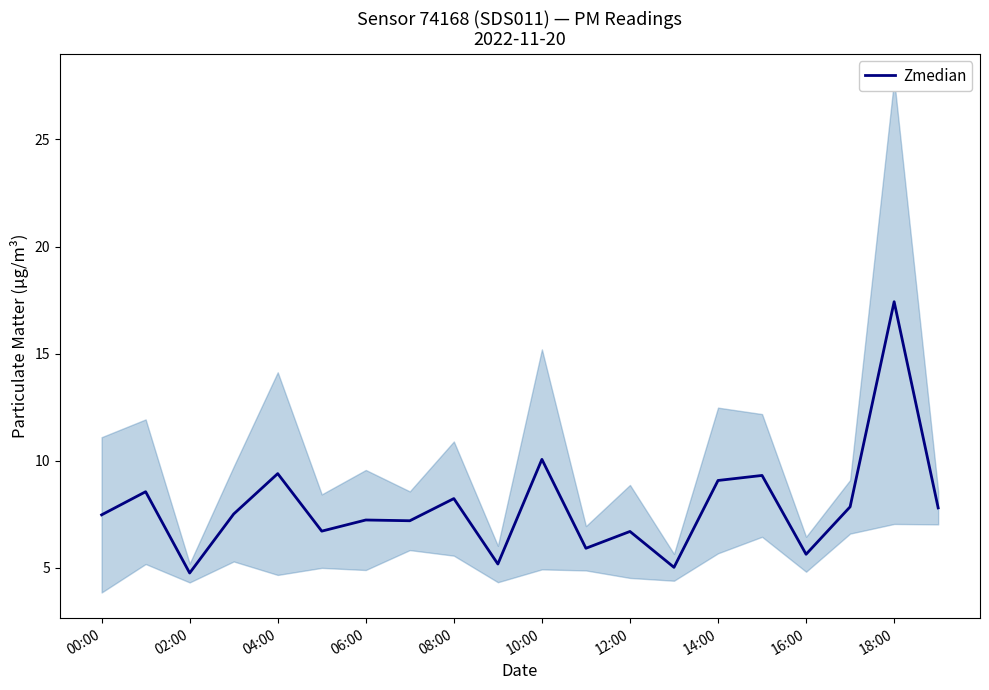

Where is Zmedian nearest to the value 11?

10:00